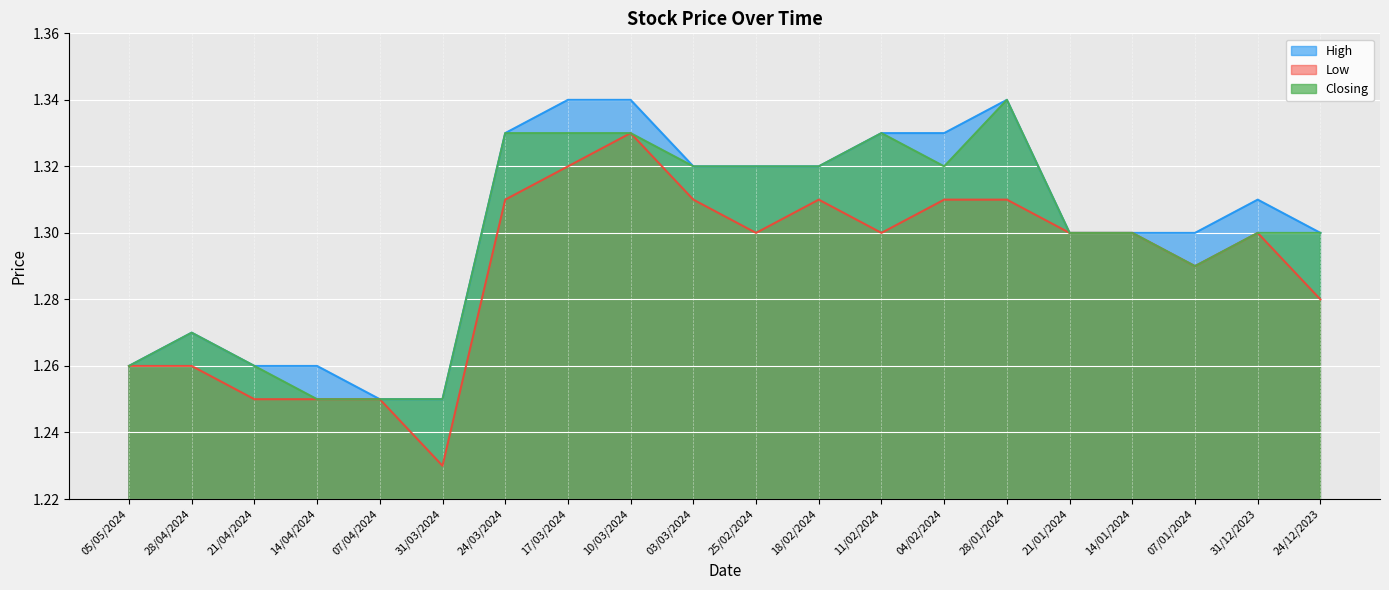

What position from the left is 03/03/2024?

10